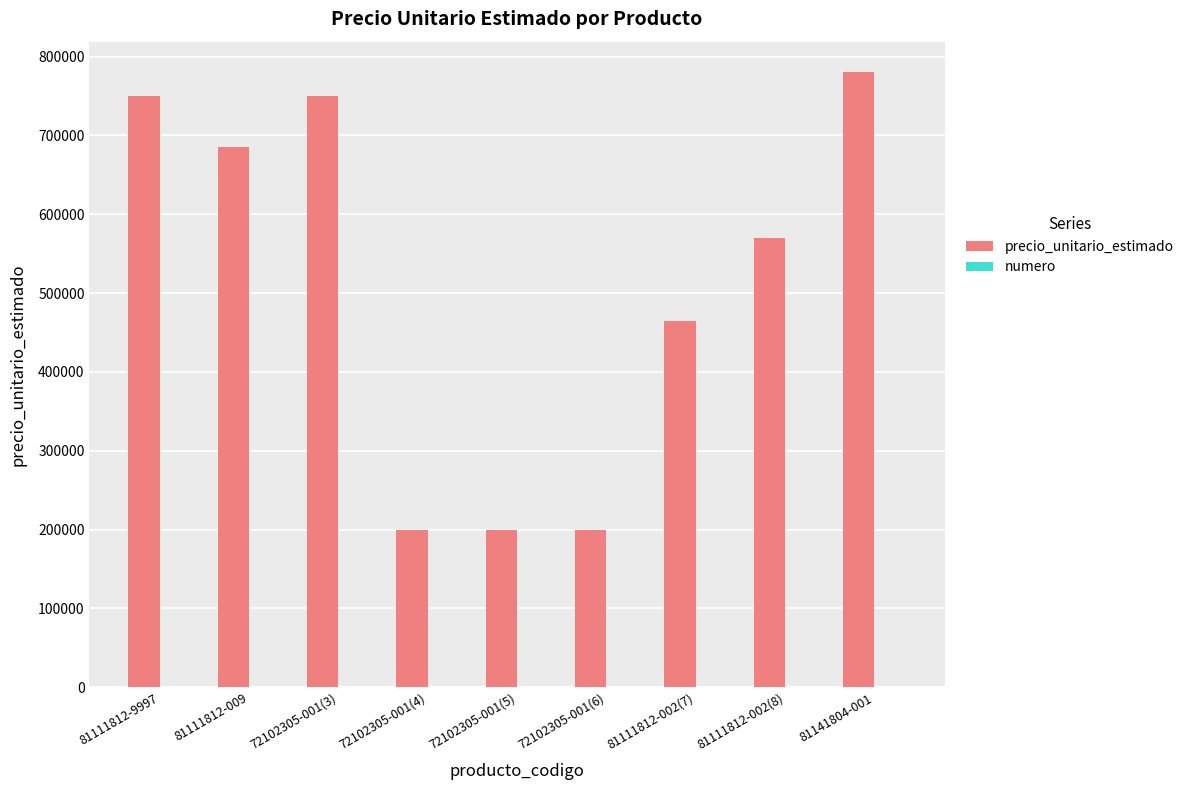

At which label does precio_unitario_estimado reach its peak?

81141804-001